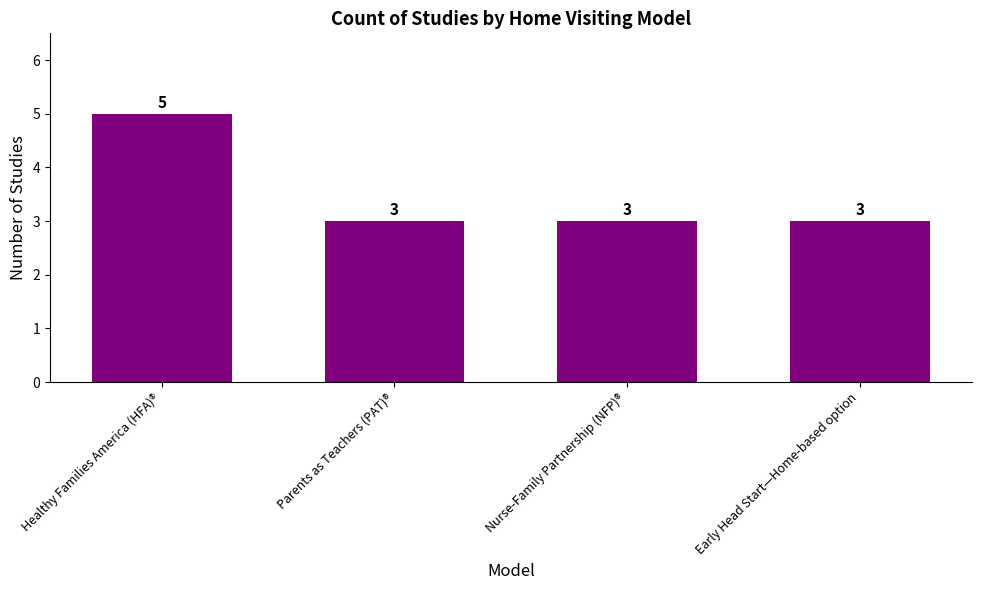

What is the label of the 2nd bar from the right?

Nurse-Family Partnership (NFP)®